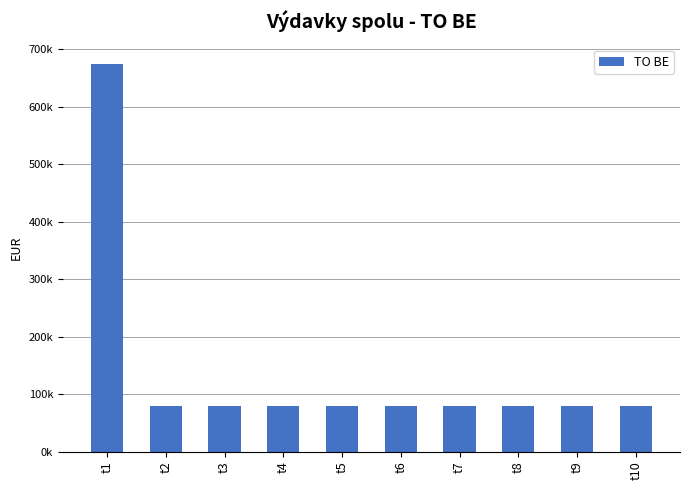

Reading right to left, list all the values displayed in this chart.

79321.2	79321.2	79321.2	79321.2	79321.2	79321.2	79321.2	79321.2	79321.2	674401.7